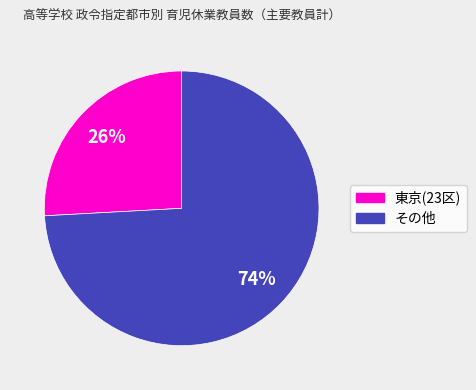

Is there a majority slice in this chart?

Yes